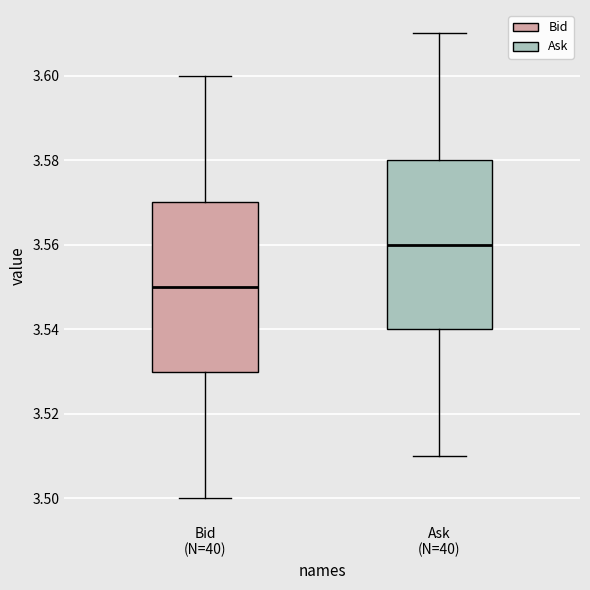

Where is the upper edge of the box for Ask (N=40) on the y-axis? The values are not printed on the chart, so give them approximately, as read against the axis.

3.58